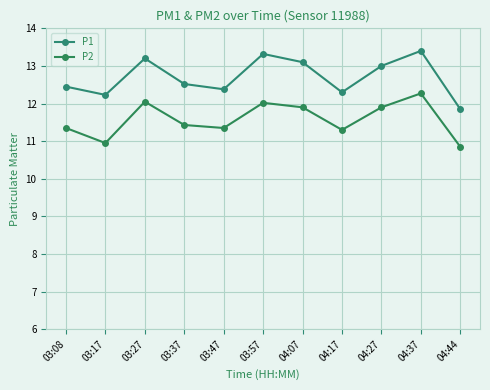

How many data points does each series have?

11